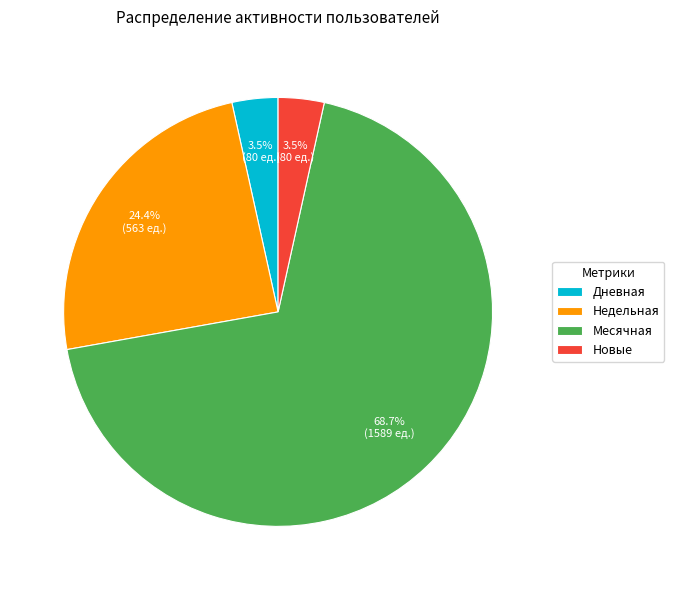

What portion of the pie excludes Недельная?

75.6%